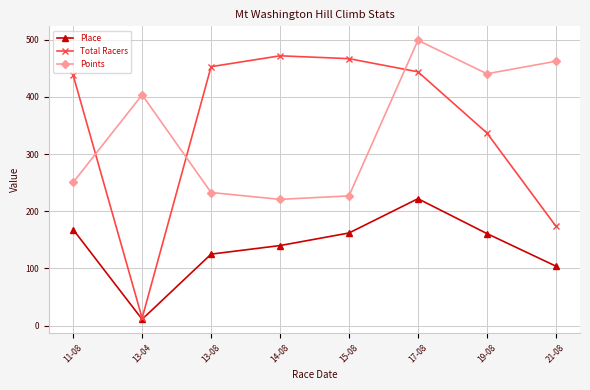

What is the spread (max minus min) of values at 13-08?

328.0